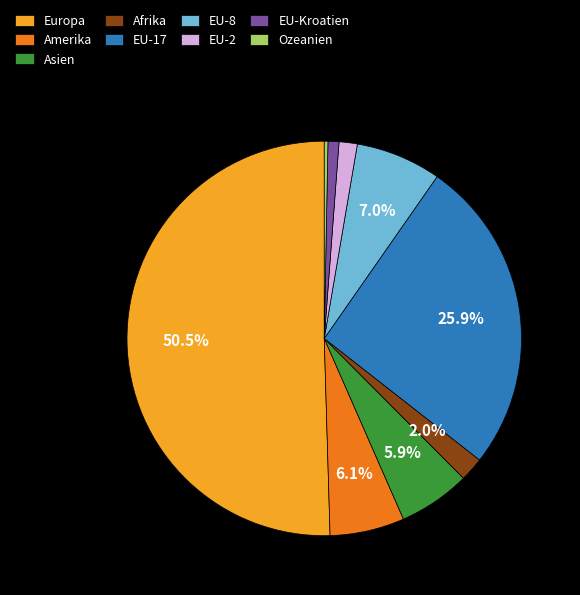

How many segments does this pie chart have?

9